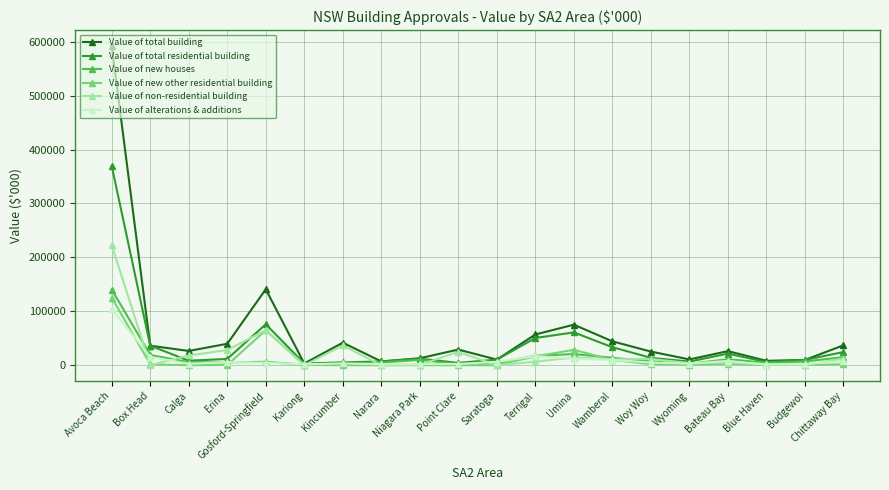

How many lines are shown in the chart?

6